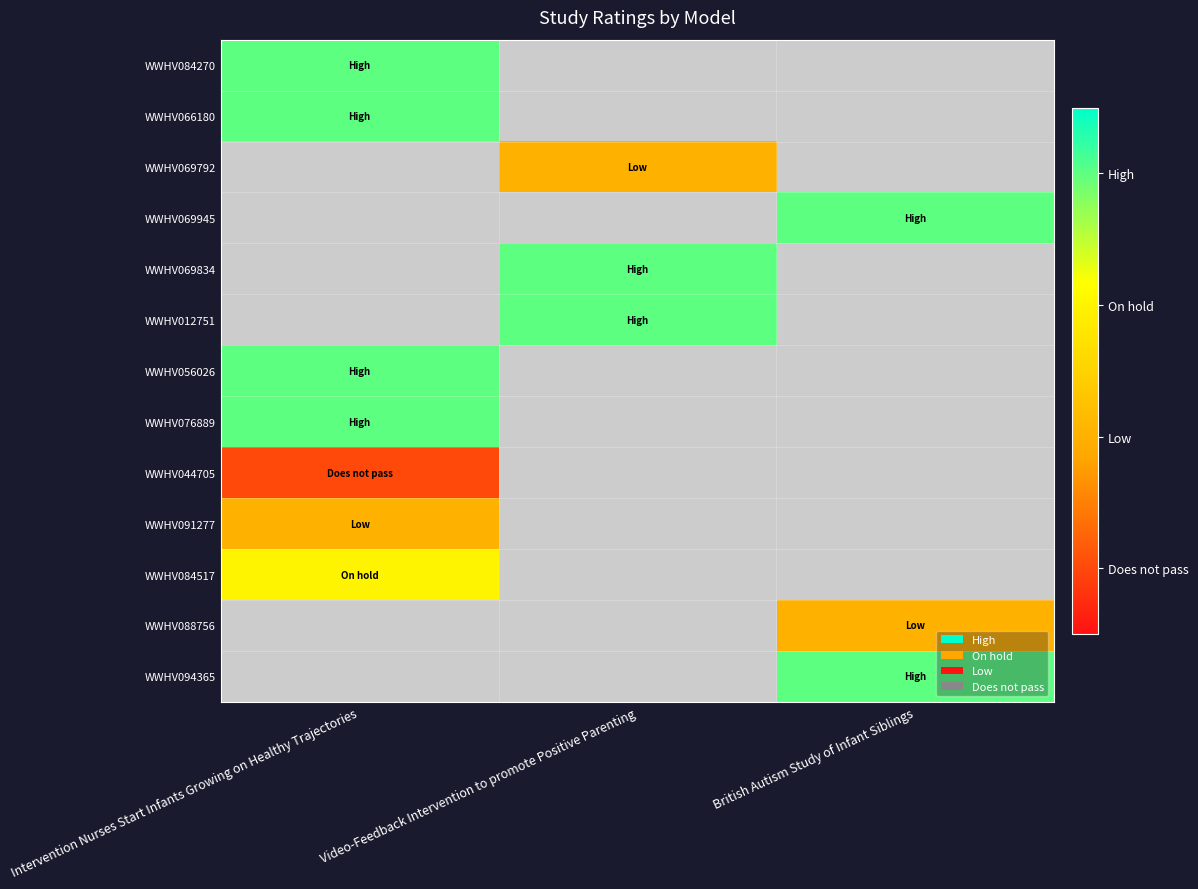

What is the maximum value for WWHV091277?

1.0